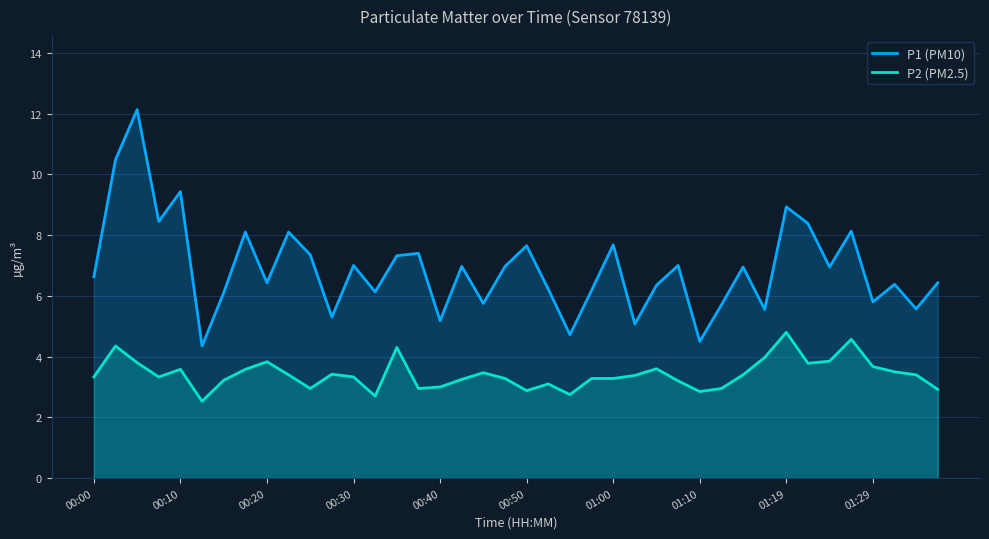

What is the greatest value displayed?

12.1